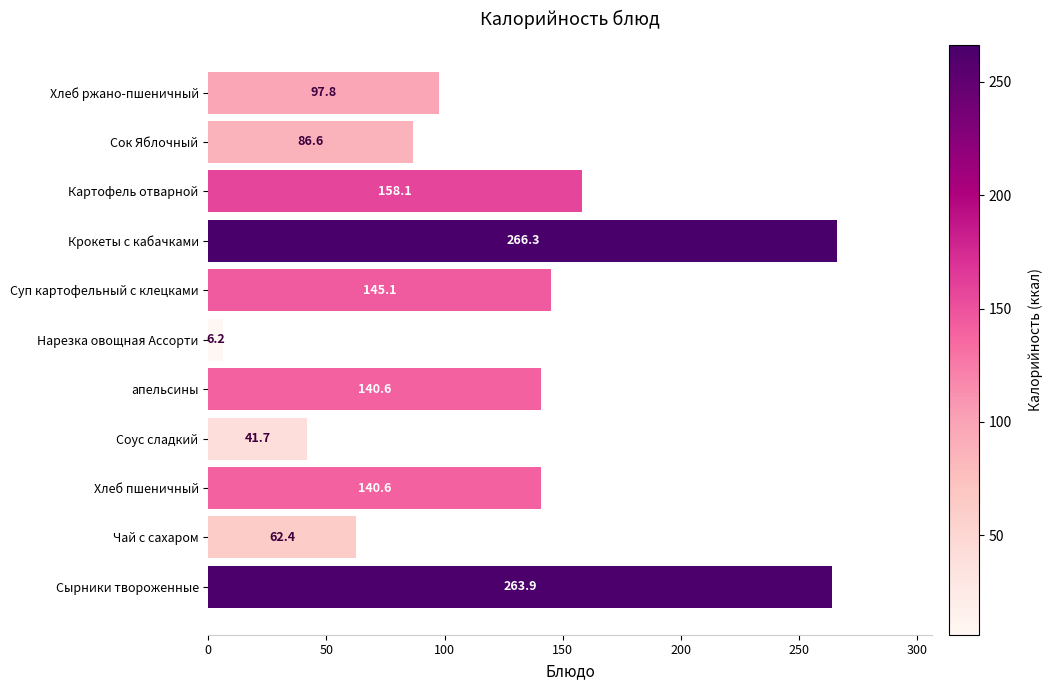

What is the difference between the second highest and second lowest values?

222.2